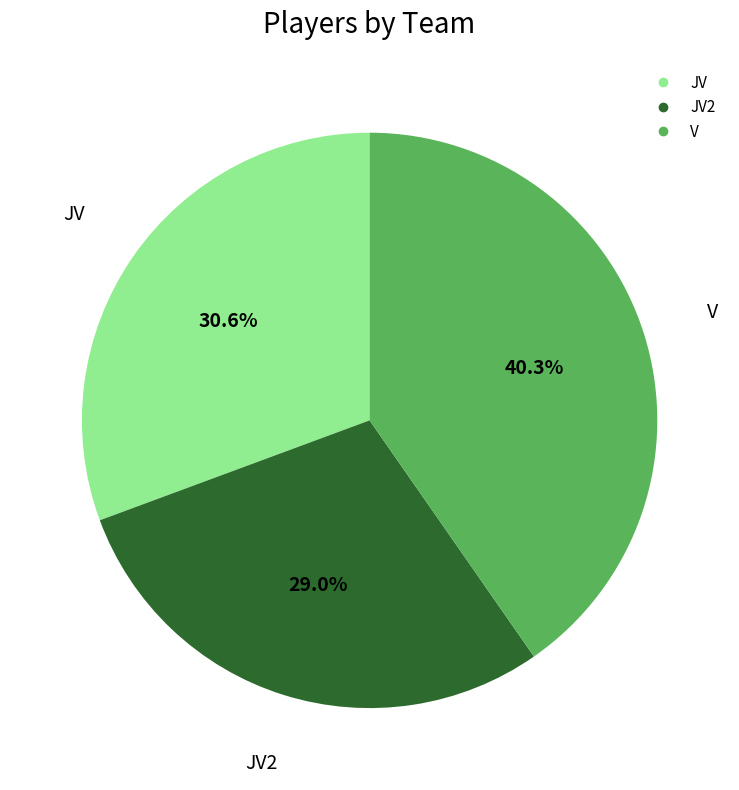

Is there a majority slice in this chart?

No